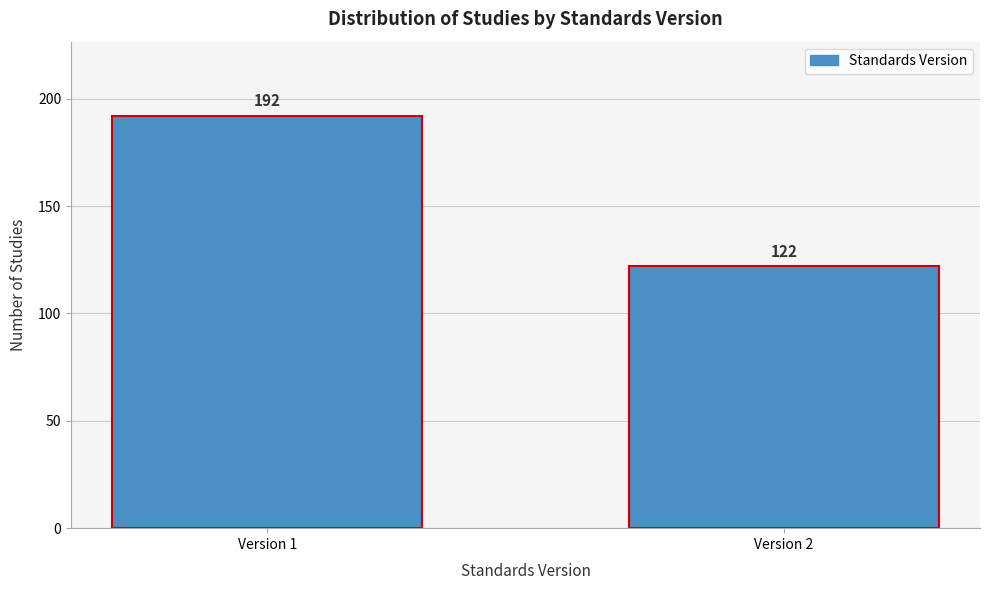

Reading left to right, extract all data points from this chart.

Version 1=192	Version 2=122